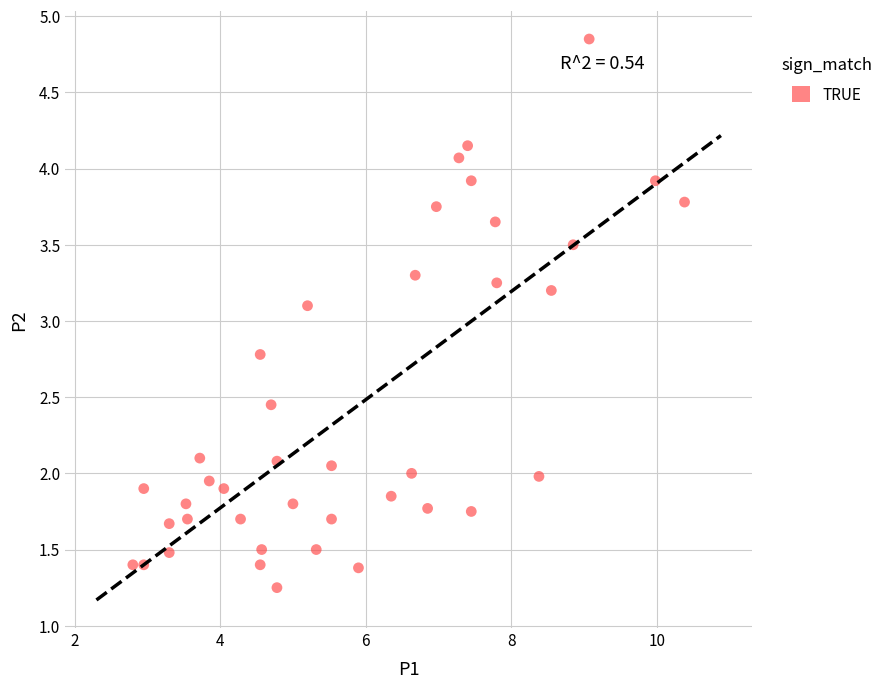

What Y value in the scatter plot is closest to 3?

3.1